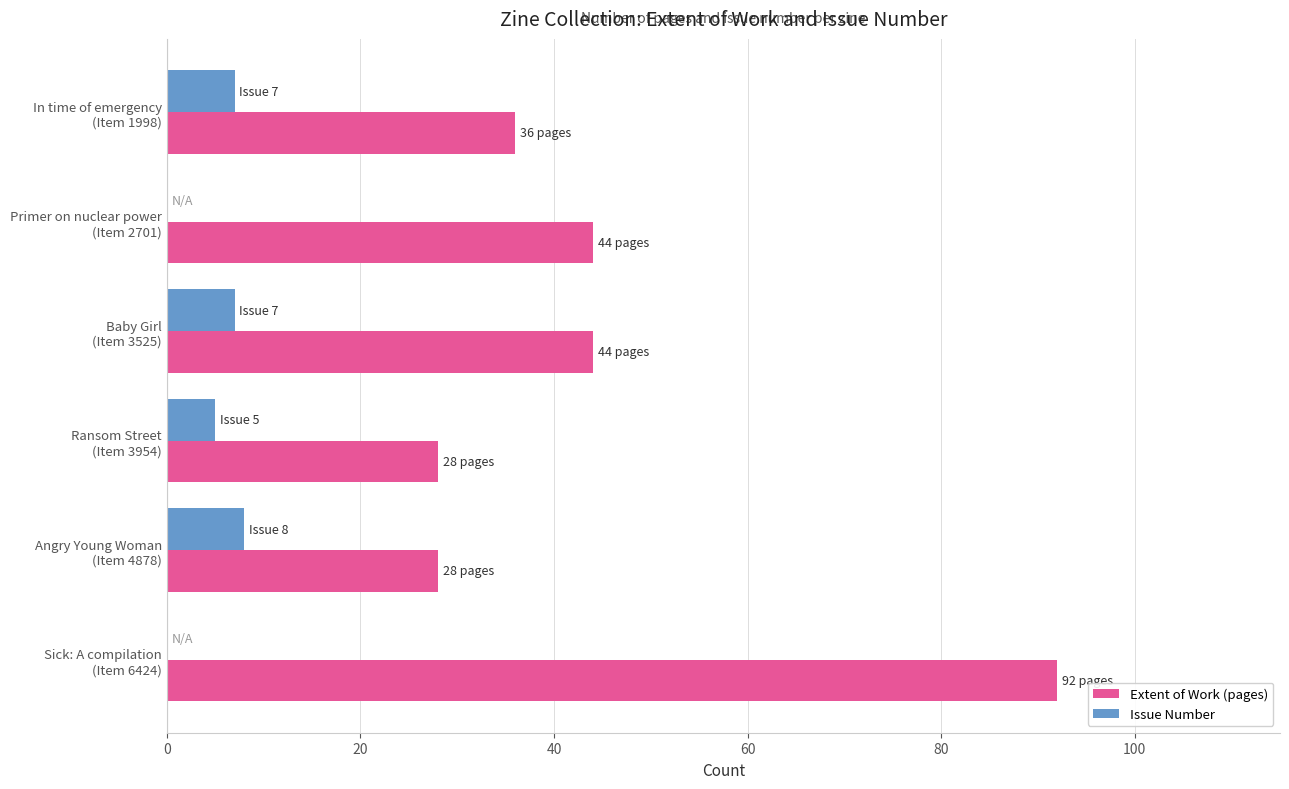

Which series has the largest range (max minus min)?

Extent of Work (pages)